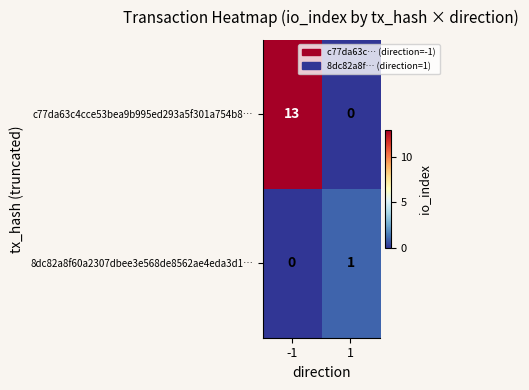

What is the total value across all series at 1?

1